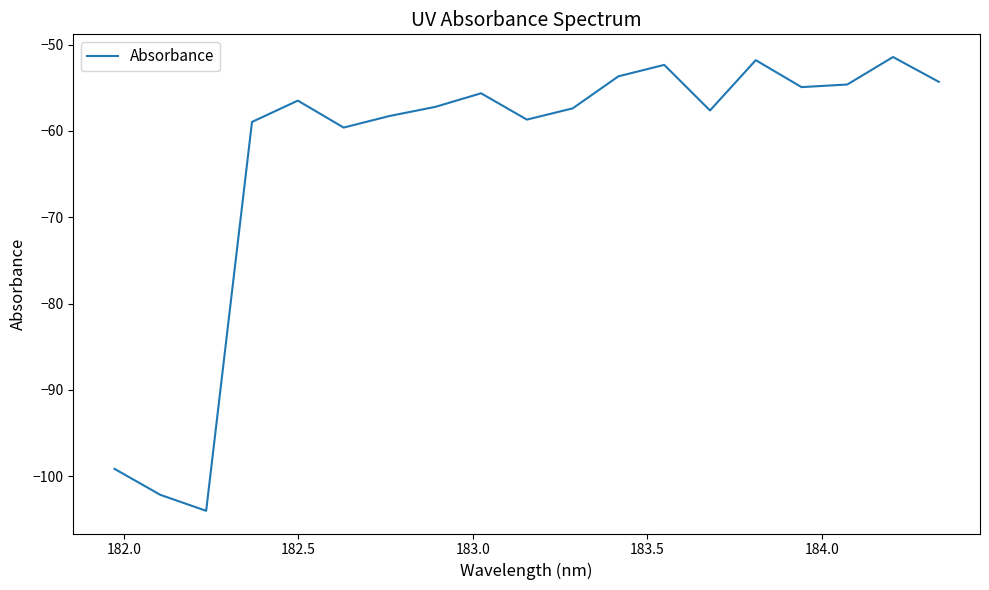

What is the smallest value displayed?

-104.0